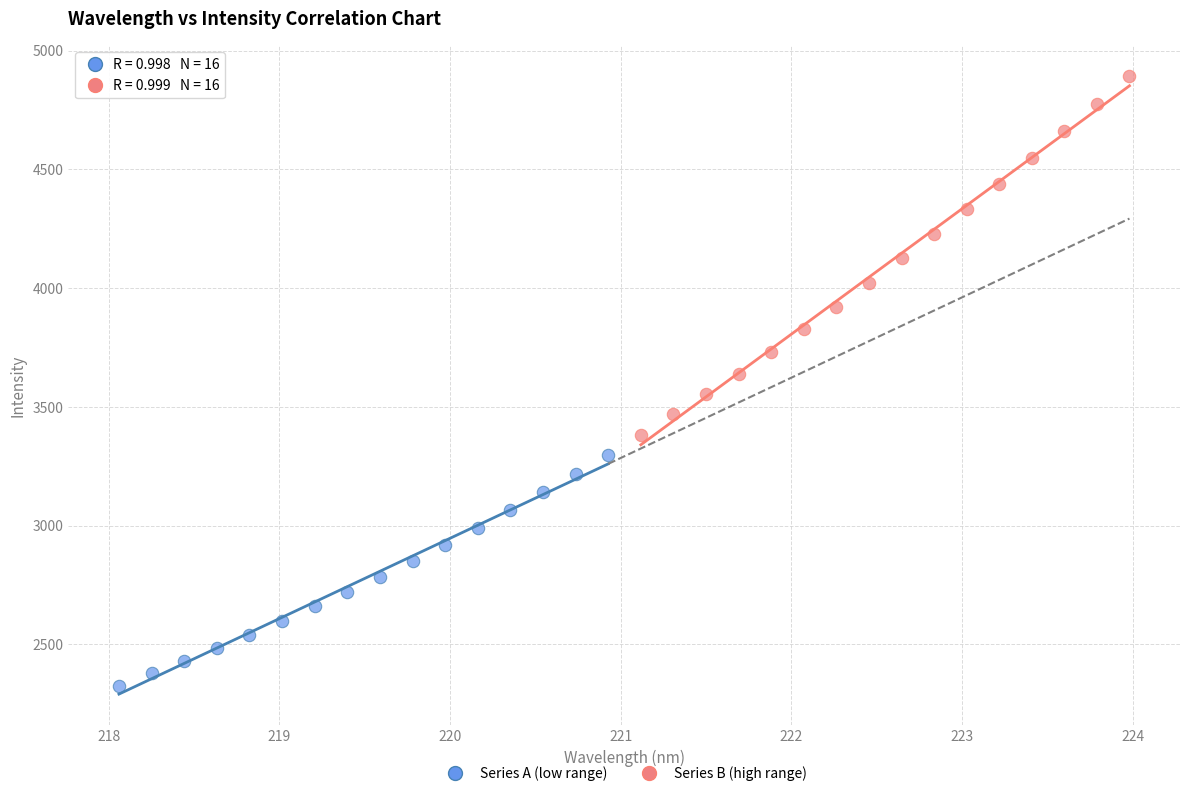

Which series contains the highest Y value?

Series B (high range)